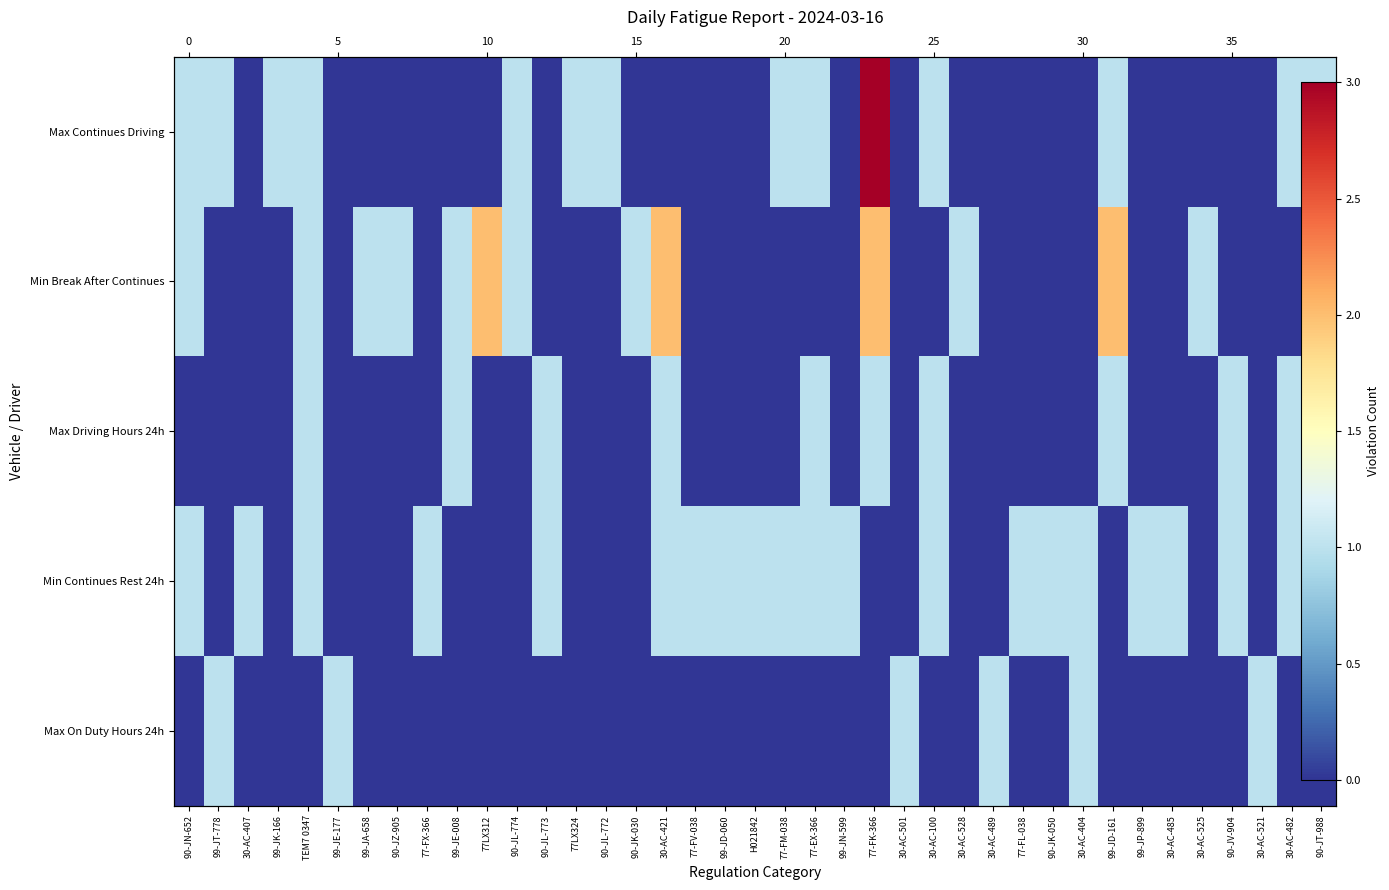

At which category is the sum across all series the highest?

77-FK-366